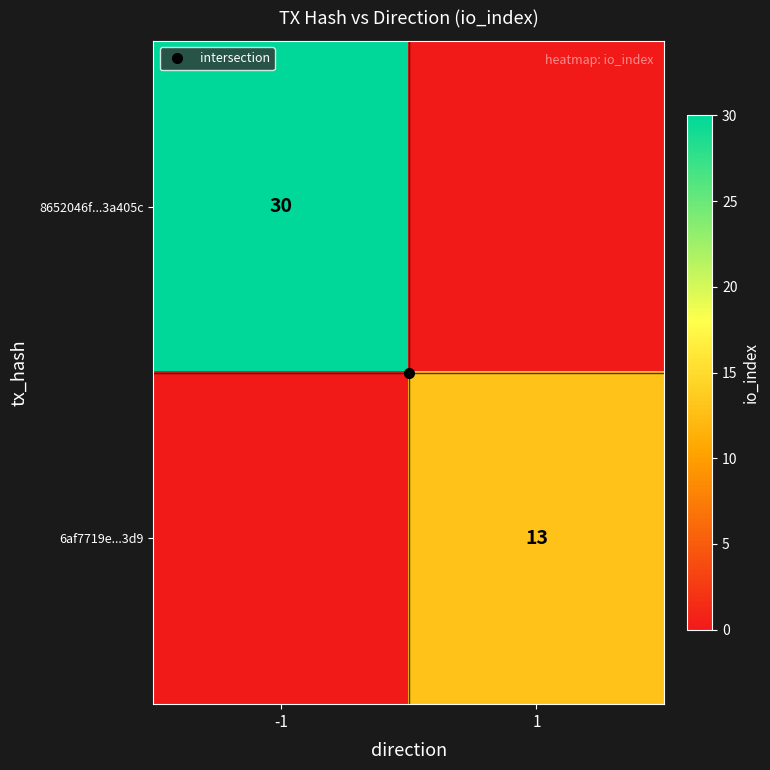

What is the spread (max minus min) of values at 1?

13